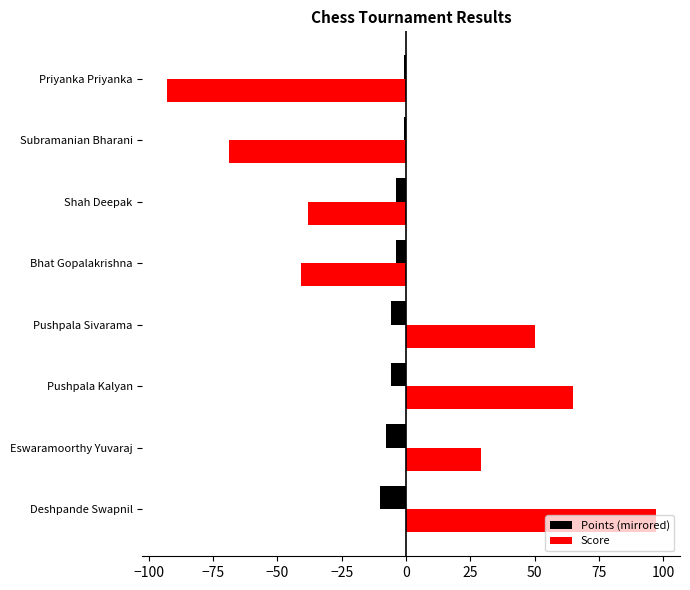

What is the total value across all series at Pushpala Sivarama?

44